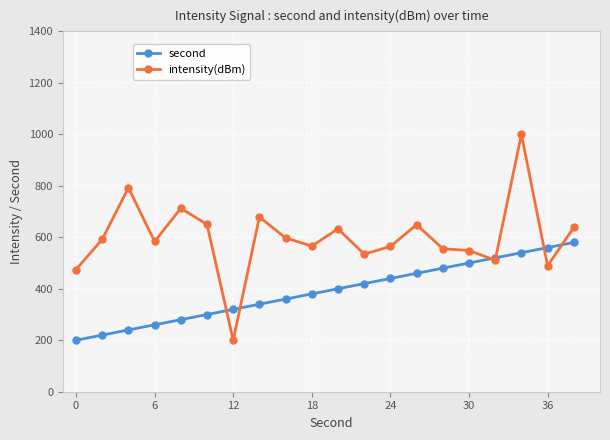

What is the value of the second point at the 14th from the left?

460.0